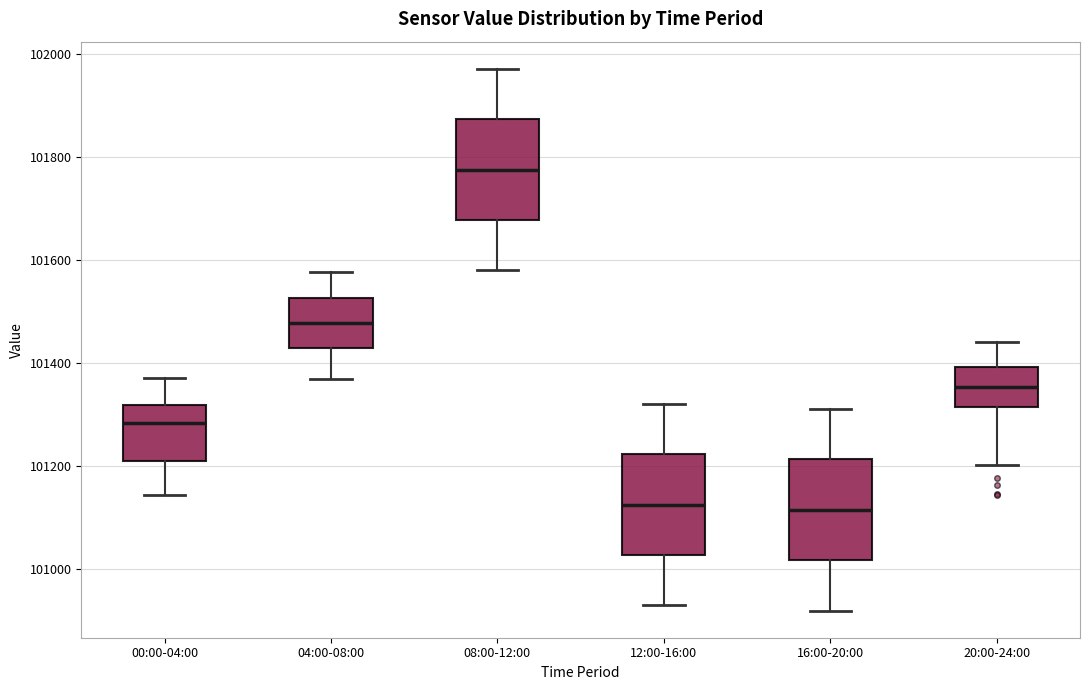

Which box's median line is the highest?

08:00-12:00